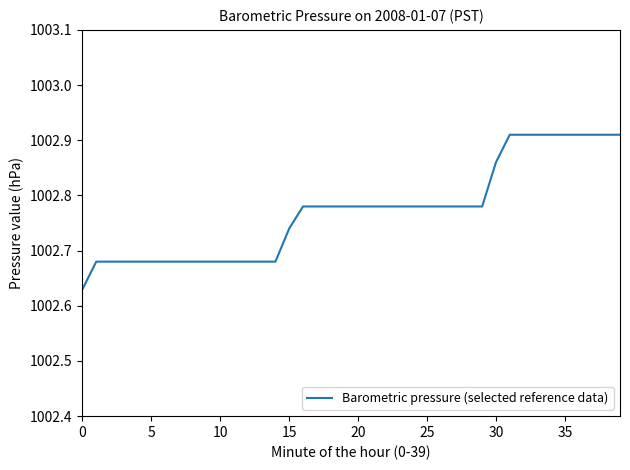

What is the difference between the maximum and minimum values?

0.3